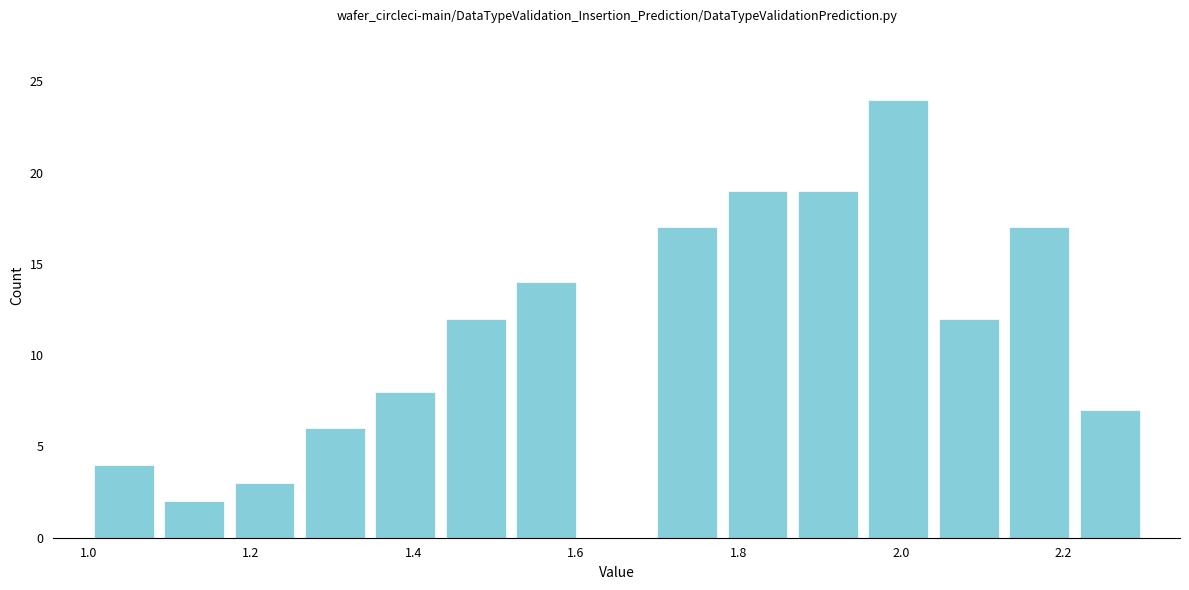

How tall is the bar that spans 1.78 to 1.86 on the x-axis? Neither the bar edges nor the heights are printed on the chart, so give them approximately, as read against the axes.

19